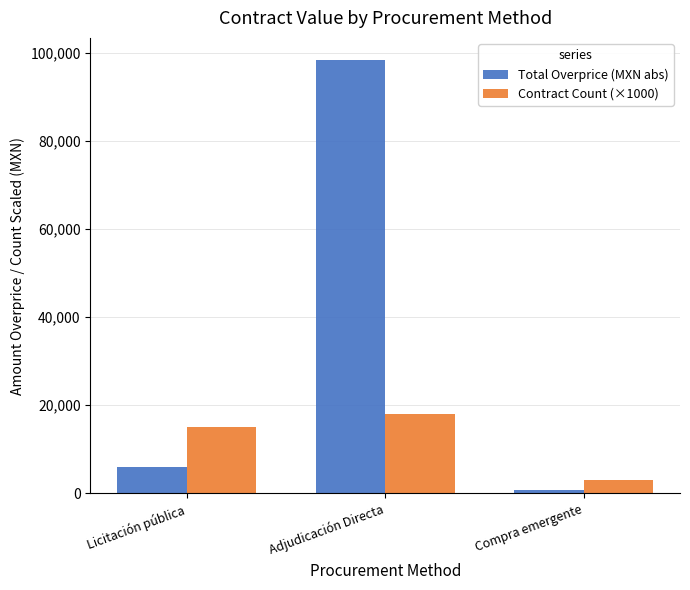

At which label is Total Overprice (MXN abs) closest to 49576?

Licitación pública